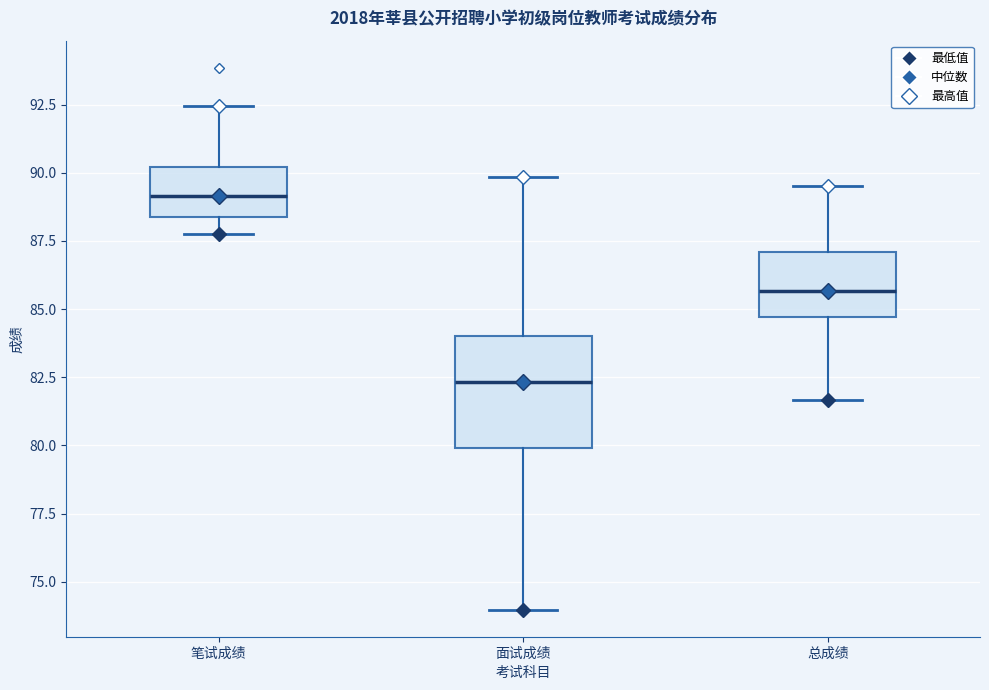

Comparing the boxes themselves (not the whiskers), which one is the tallest?

面试成绩